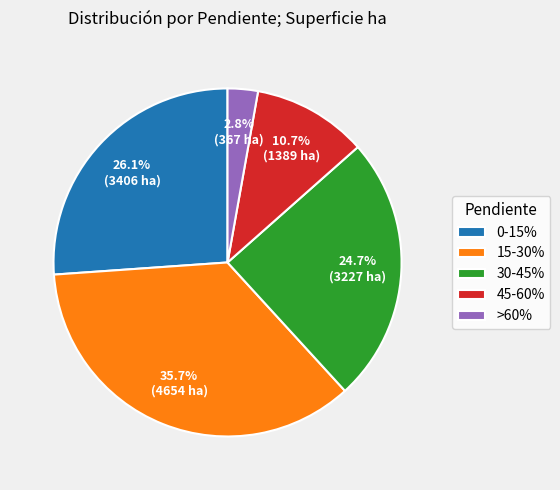

Which category has the smallest portion of the pie?

>60%